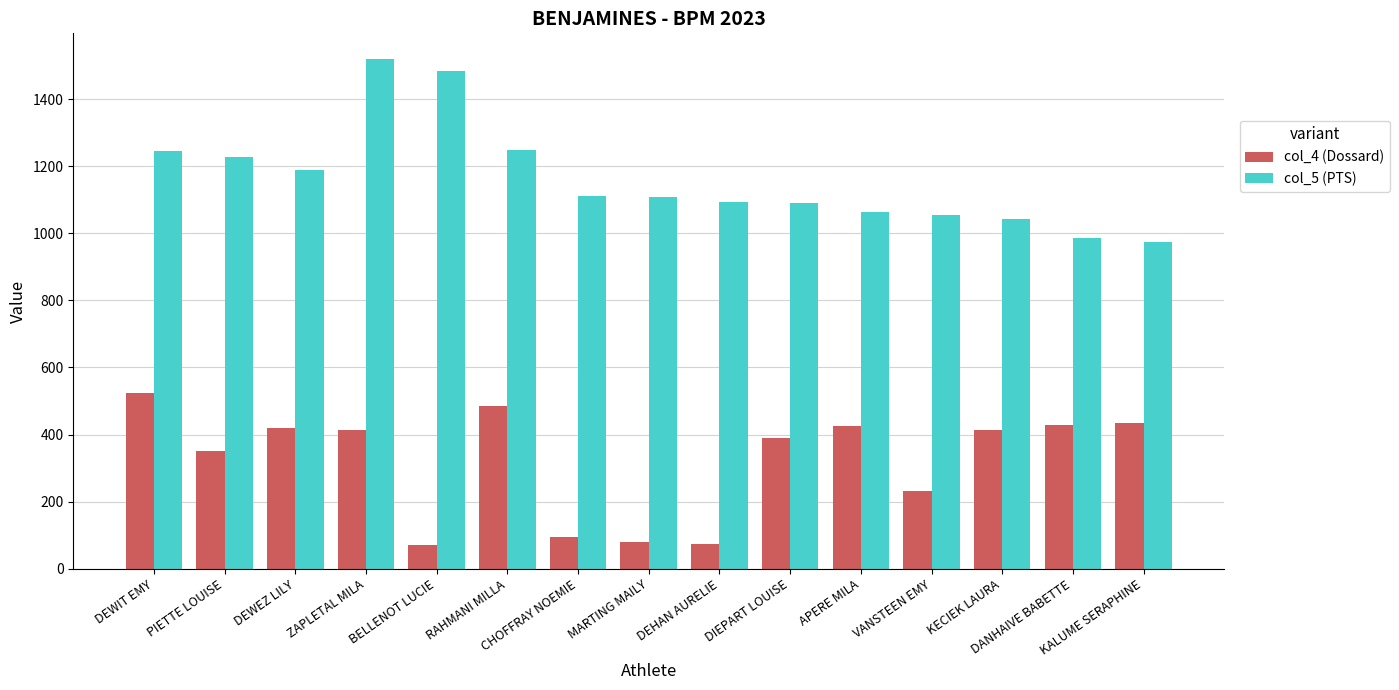

What is the difference between the highest and lowest values at RAHMANI MILLA?

763